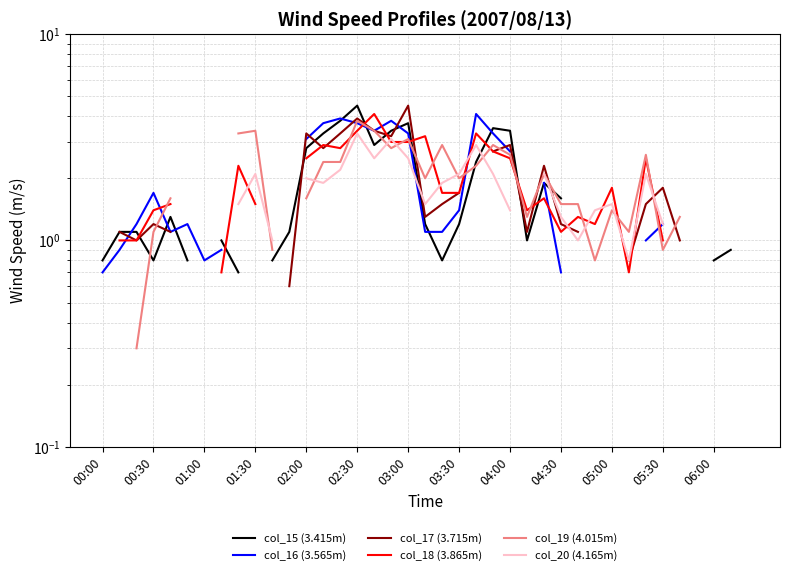

How many interior local peaks does the col_17 (3.715m) series have?

7